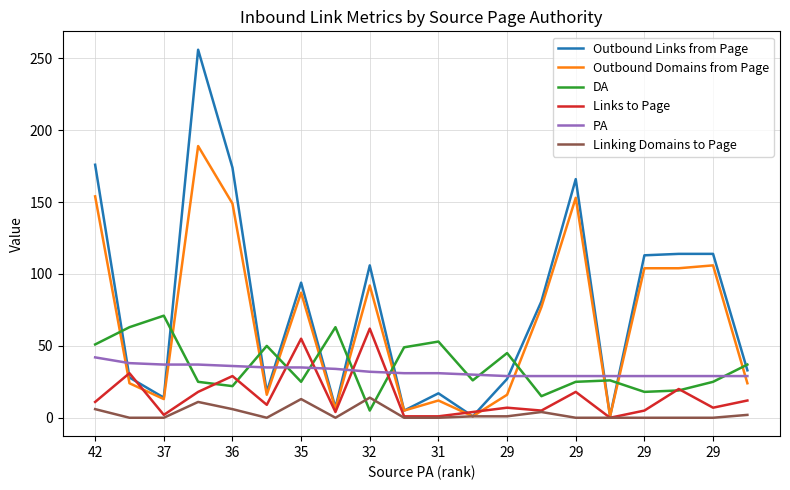

True or false: Linking Domains to Page and PA intersect in this chart.

False